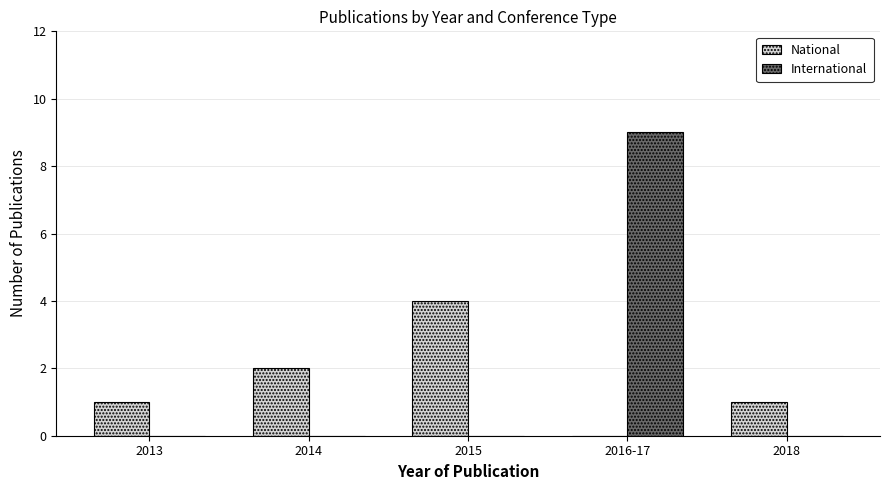

At which category is the sum across all series the highest?

2016-17